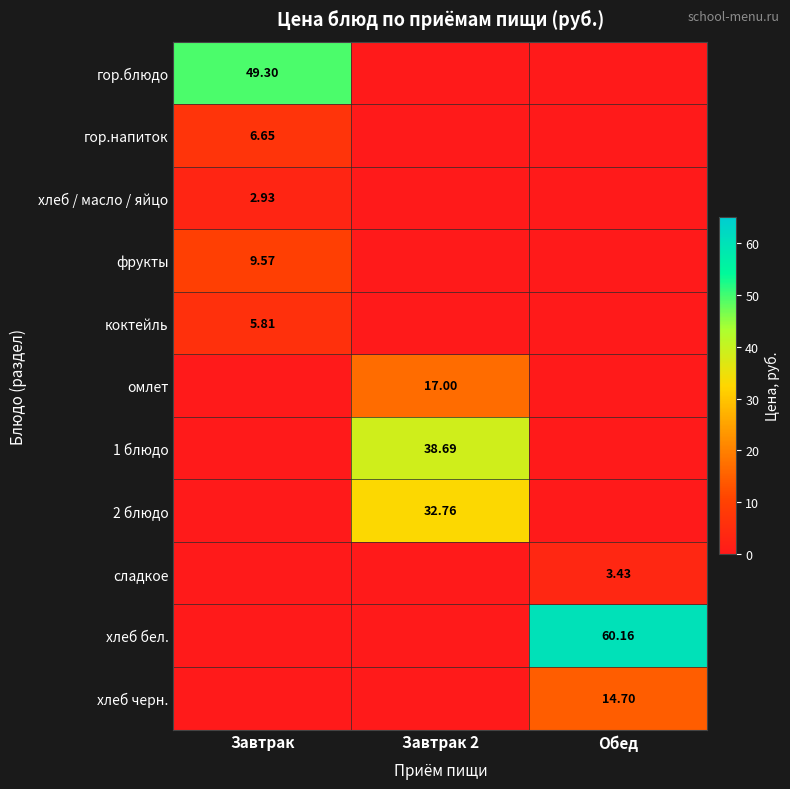

How many distinct data groups are displayed?

11